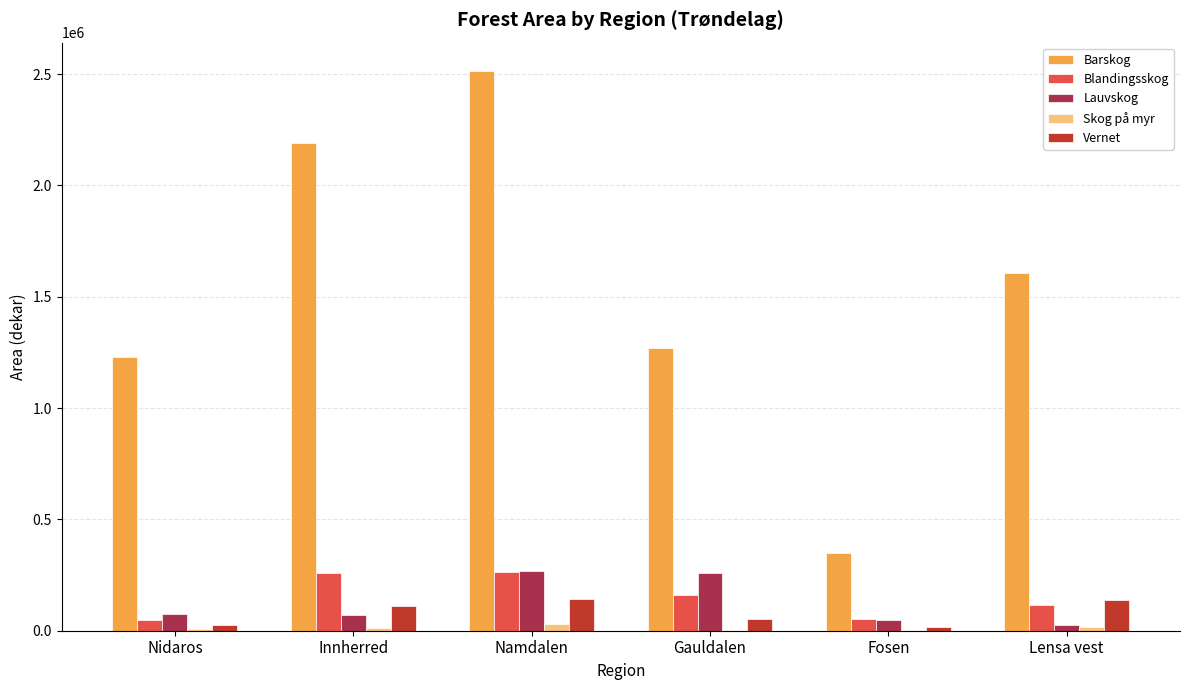

Is the value of Skog på myr at Gauldalen greater than the value of Lauvskog at Gauldalen?

No